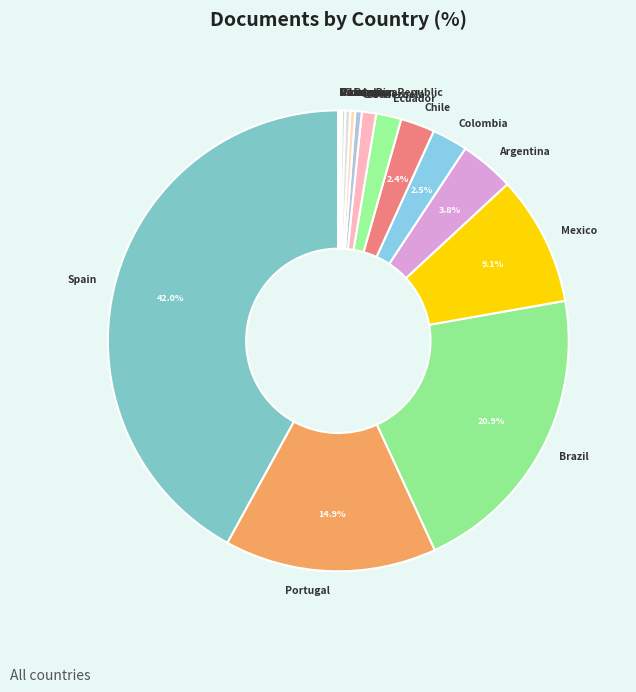

To the nearest percent, what is the average slice percentage?

6%